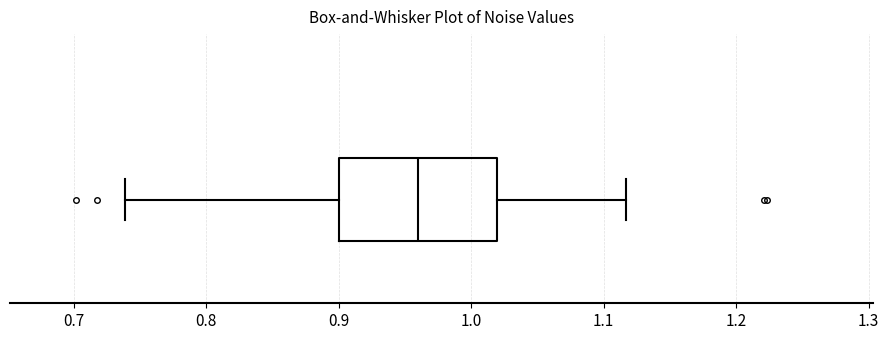

Where does the median line of the box sit on the x-axis? The values are not printed on the chart, so give them approximately, as read against the axis.

0.96